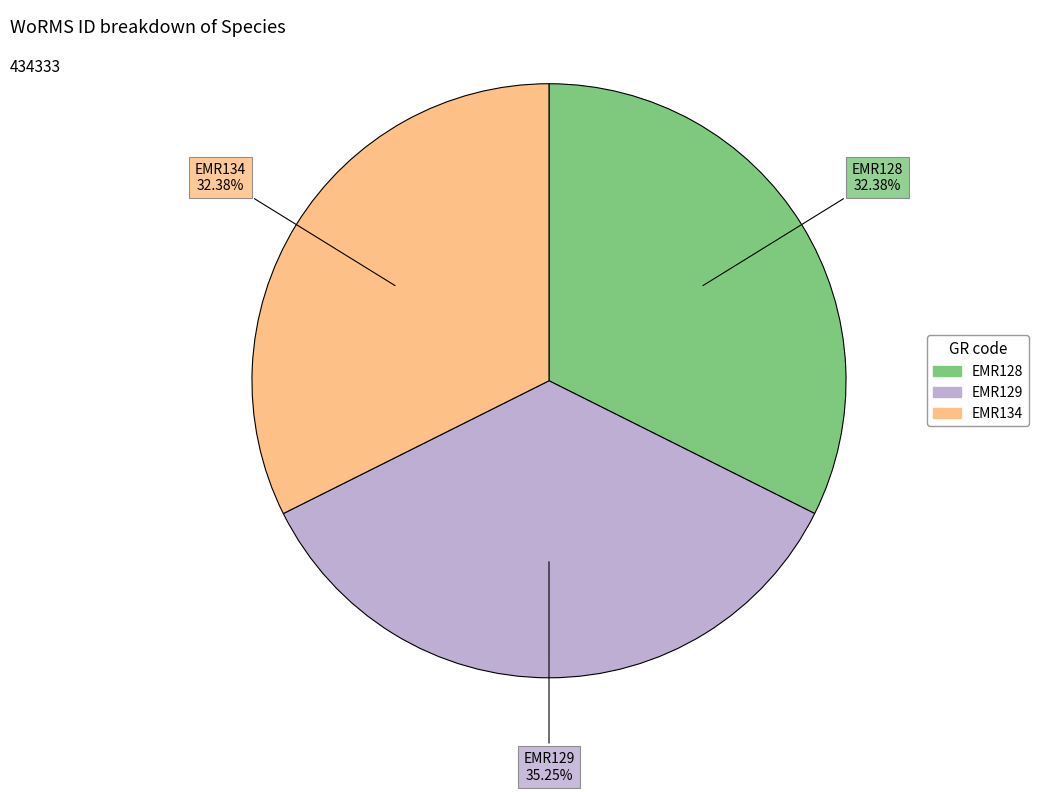

Between EMR128 and EMR129, which is larger?

EMR129